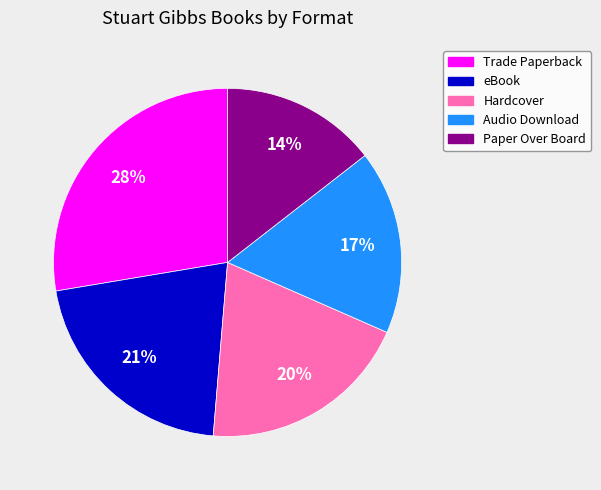

Which has a higher value, eBook or Trade Paperback?

Trade Paperback